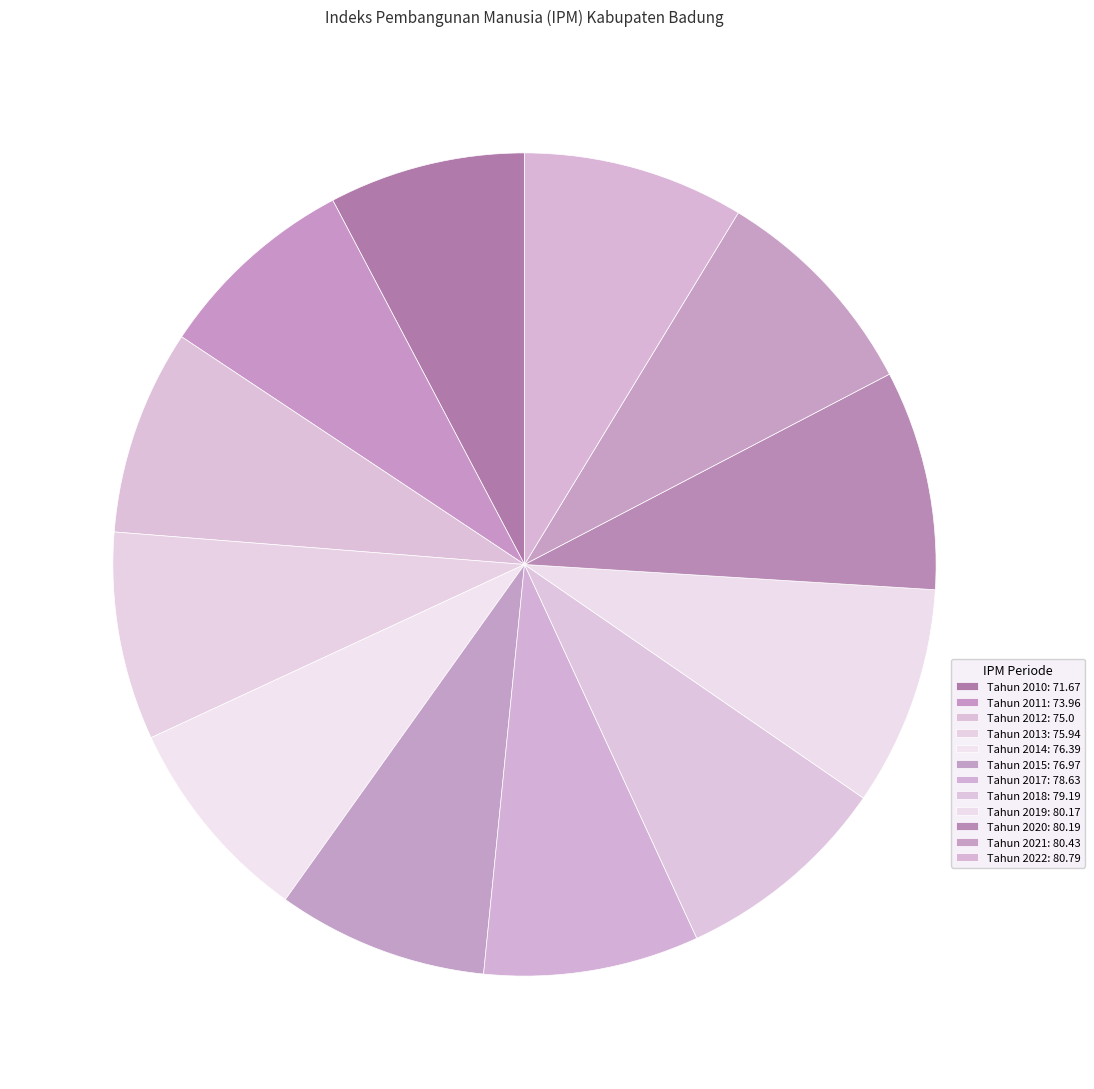

Count the number of slices in the pie.

12